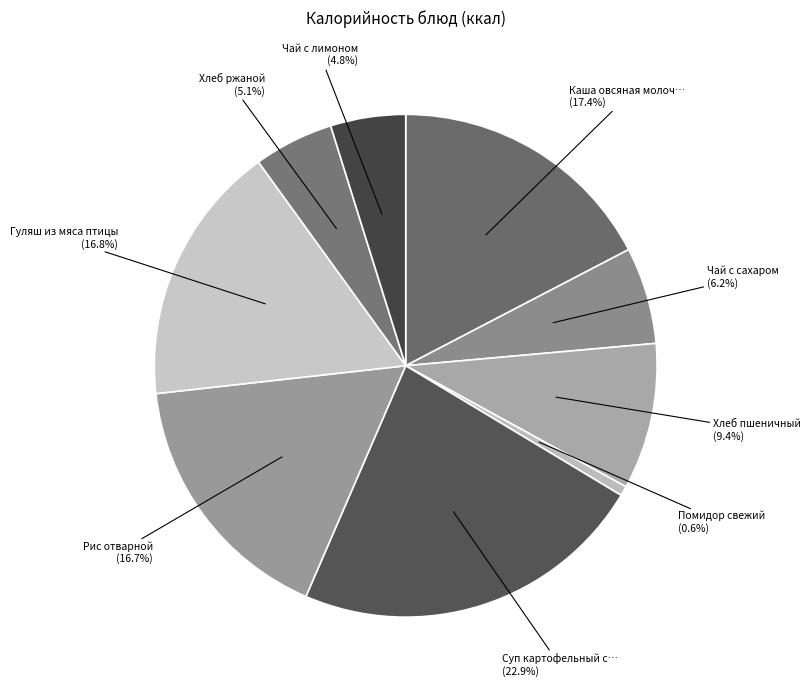

Which slice is the largest?

Суп картофельный с фрикадельками